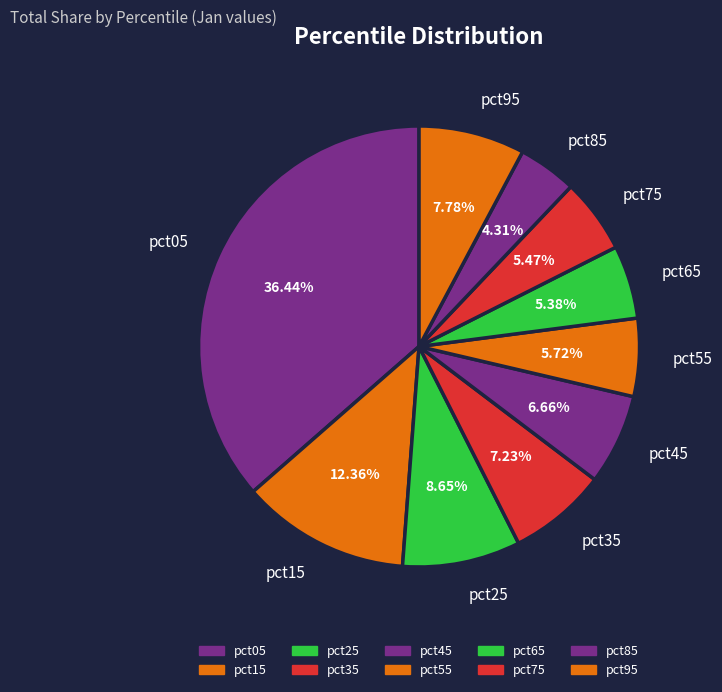

Count the number of slices in the pie.

10